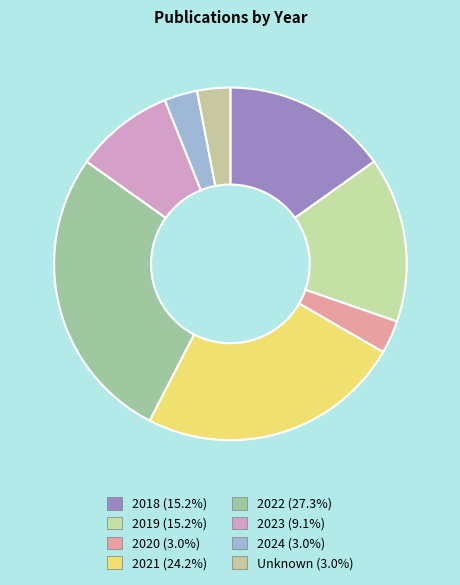

To the nearest percent, what is the difference between the largest and smallest slice percentages?

24%